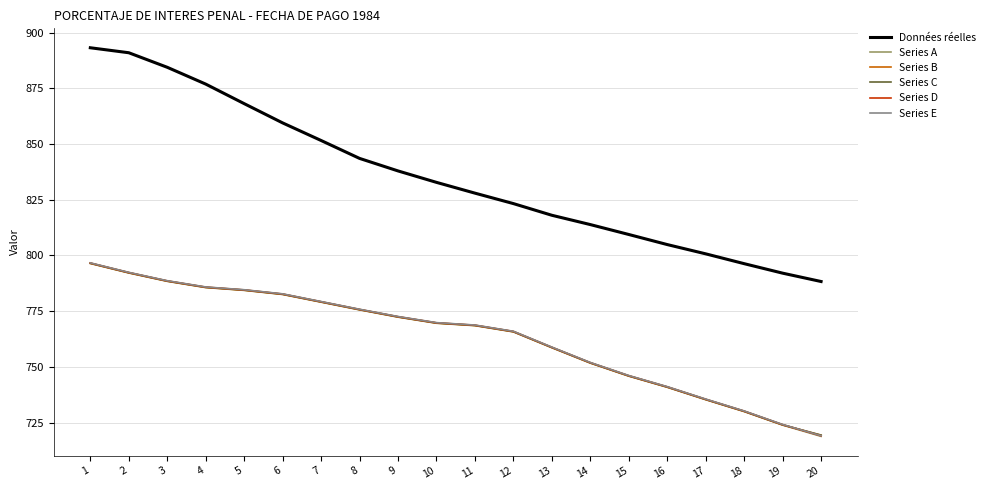

What is the difference between the highest and lowest values at 9?

65.6